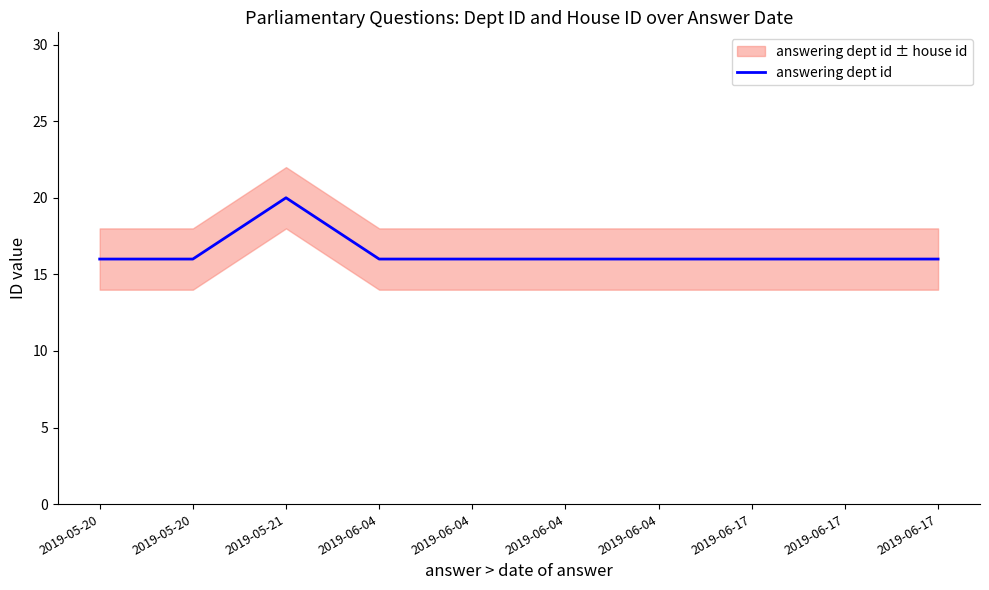

How many points are higher than both their immediate neighbors (excluding endpoints)?

1